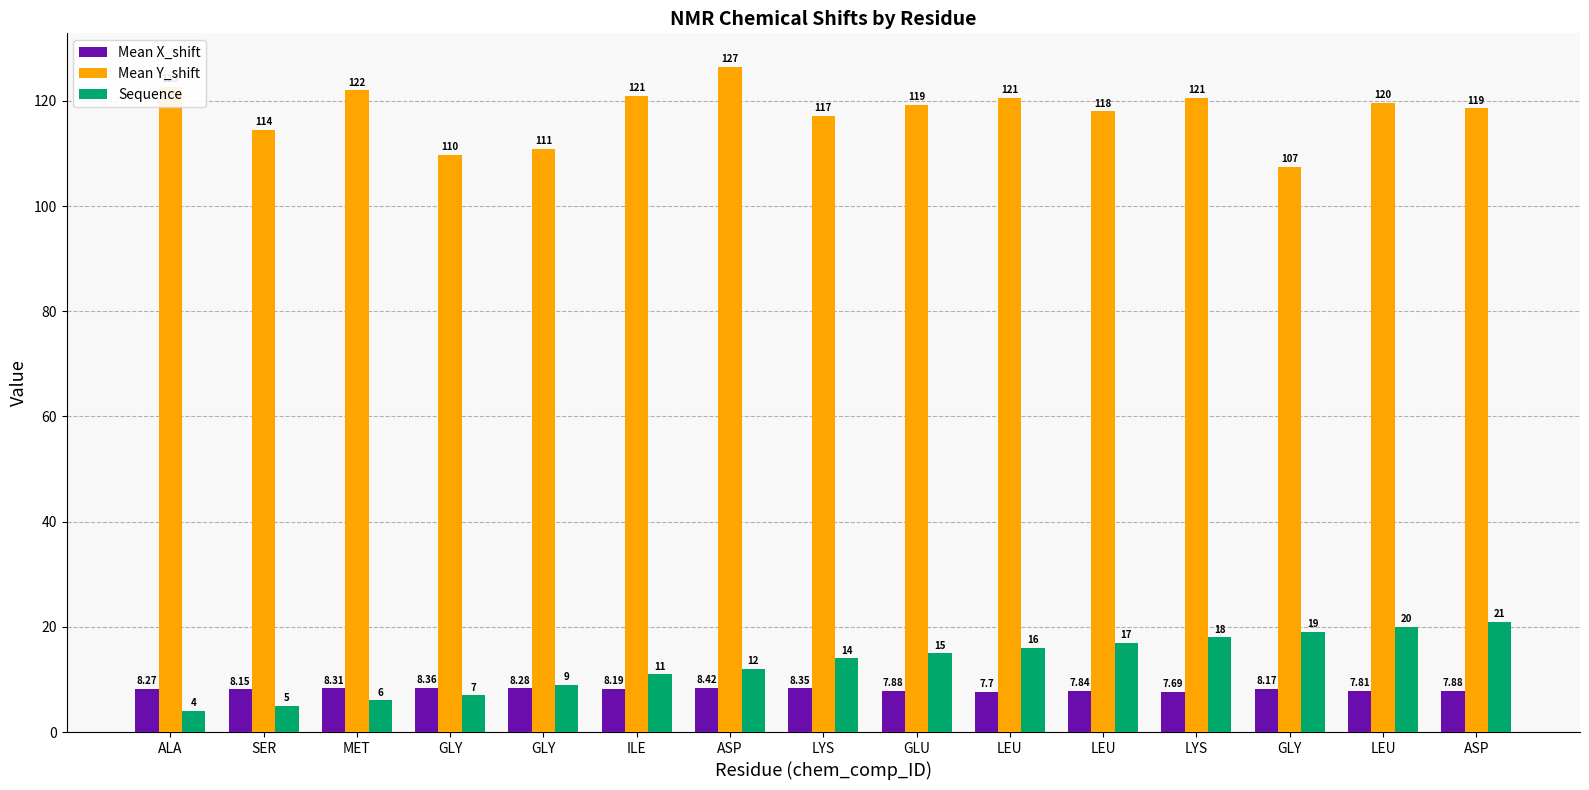

What are all the series names shown in the legend?

Mean X_shift, Mean Y_shift, Sequence